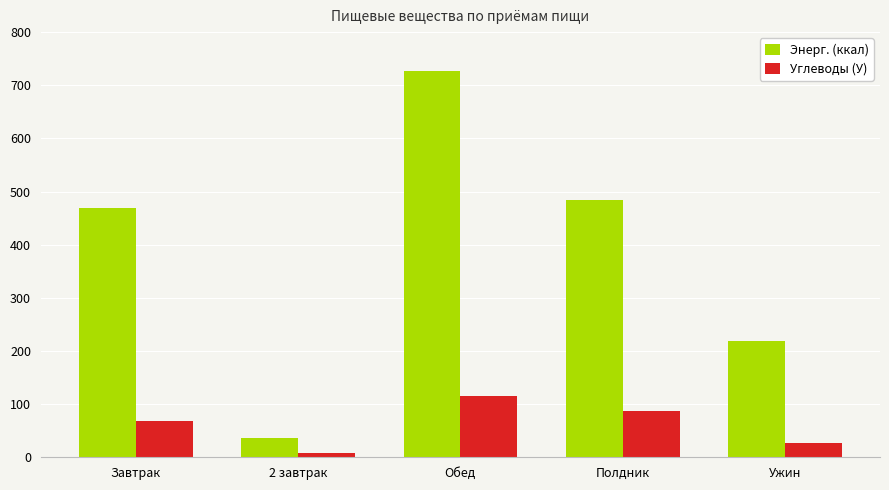

At which category is the sum across all series the highest?

Обед